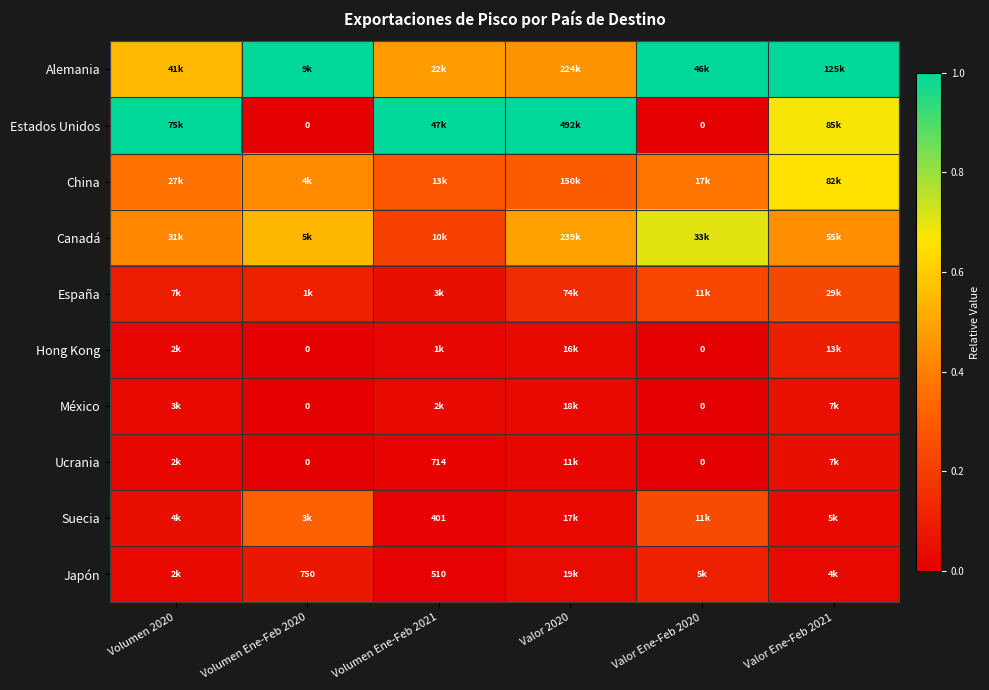

Which category has the lowest value in the Estados Unidos series?

Volumen Ene-Feb 2020